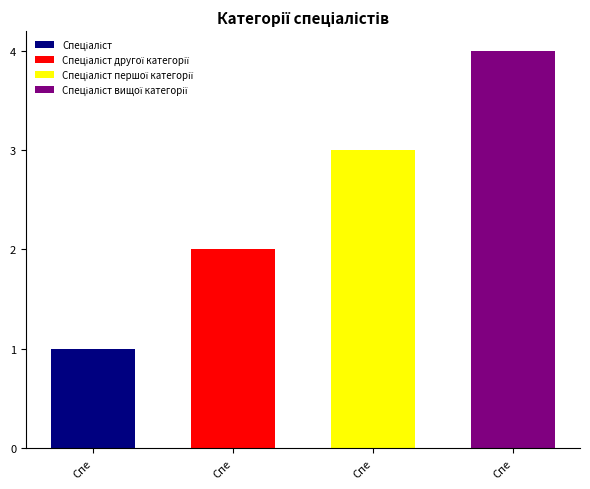

Approximately how many times larger is the value at Спеціаліст другої категорії compared to Спеціаліст?

2.0